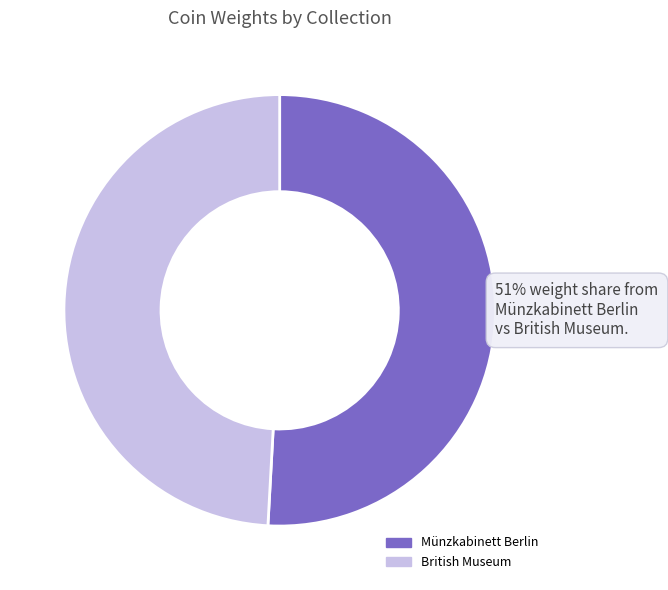

How many slices are in this pie chart?

2